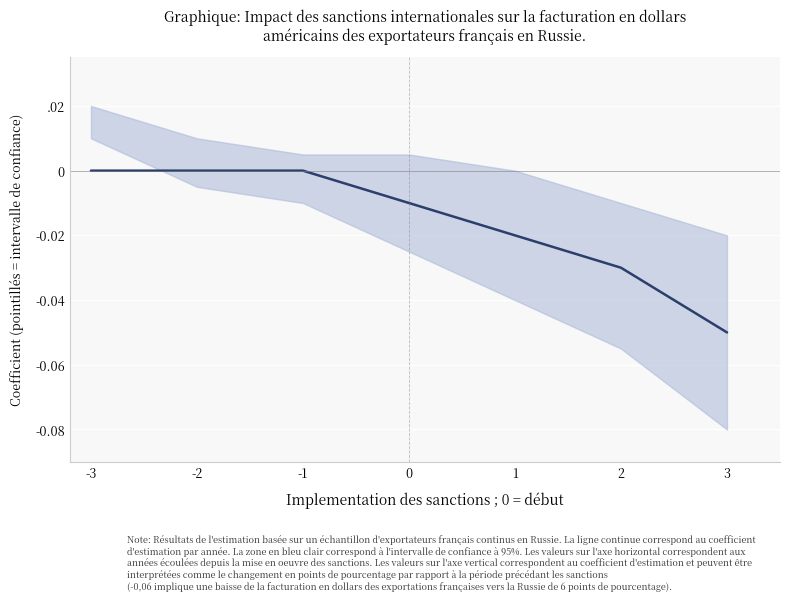

Which category has the highest value across all series?

-3